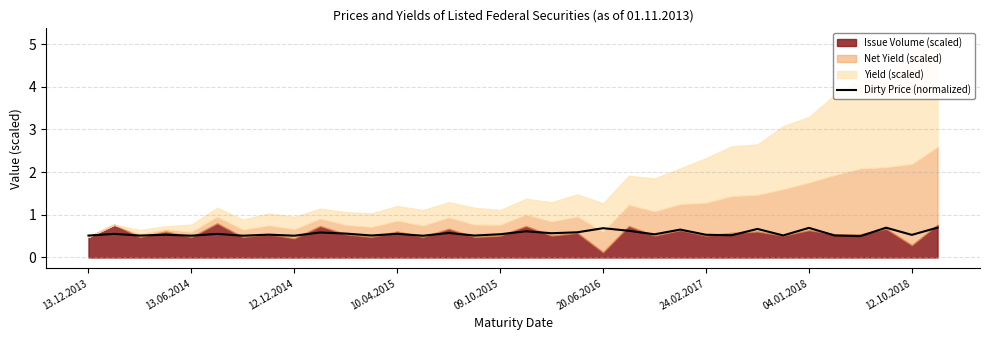

What is the sum of the values at 29 and 22?

1.1